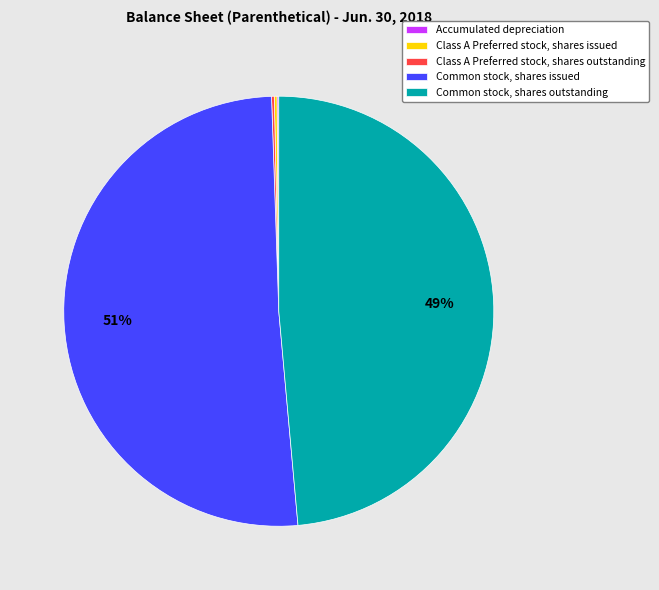

To the nearest percent, what percentage of the pie is Common stock, shares outstanding?

49%